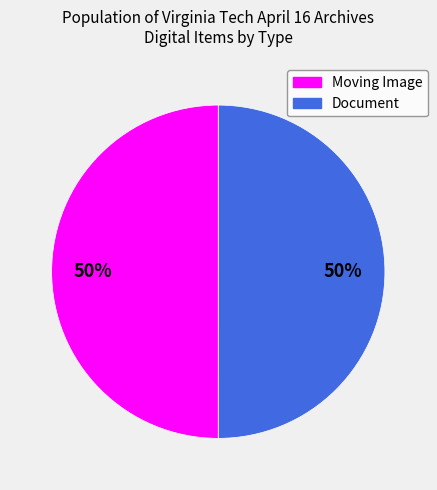

What percentage is the Document slice, to the nearest percent?

50%